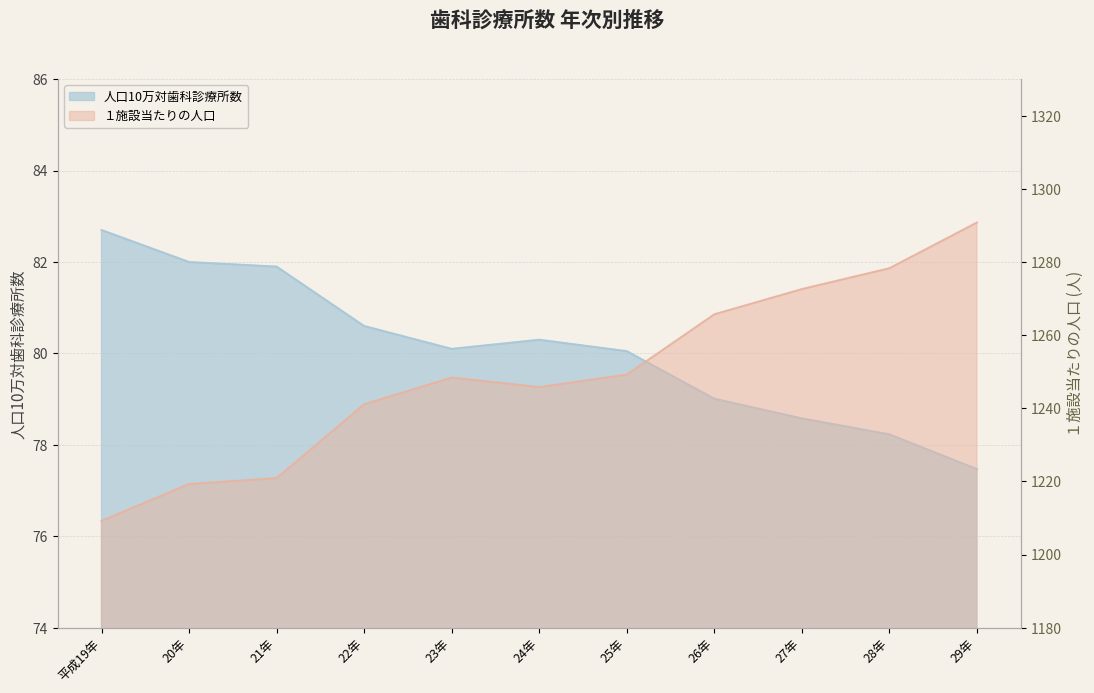

What is the average value of the １施設当たりの人口 series?

1249.2